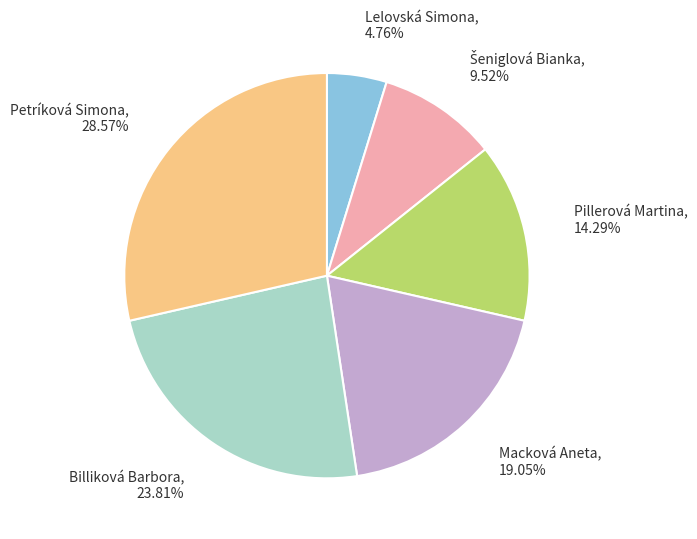

Is there a majority slice in this chart?

No